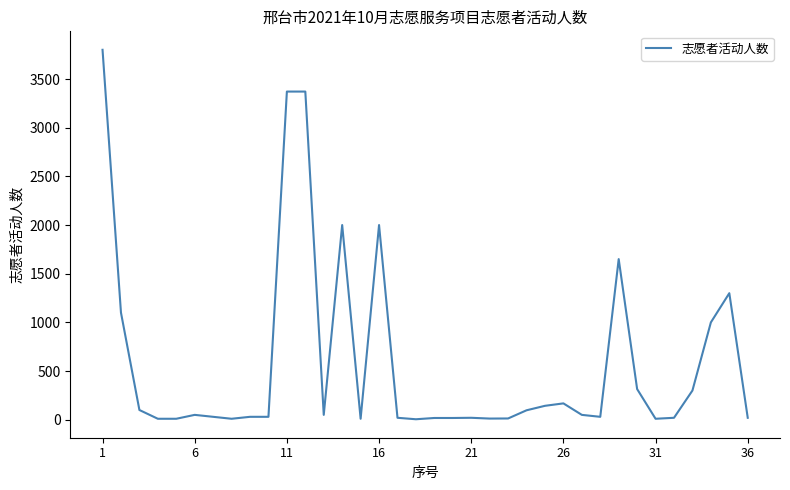

What is the difference between the maximum and minimum values?

3795